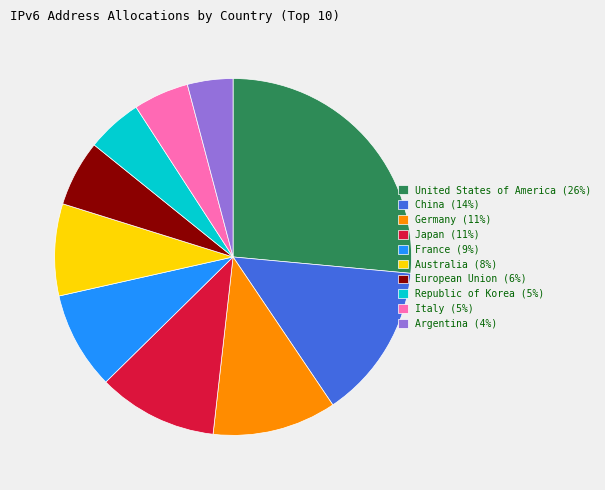

Between Argentina (4%) and Japan (11%), which is larger?

Japan (11%)